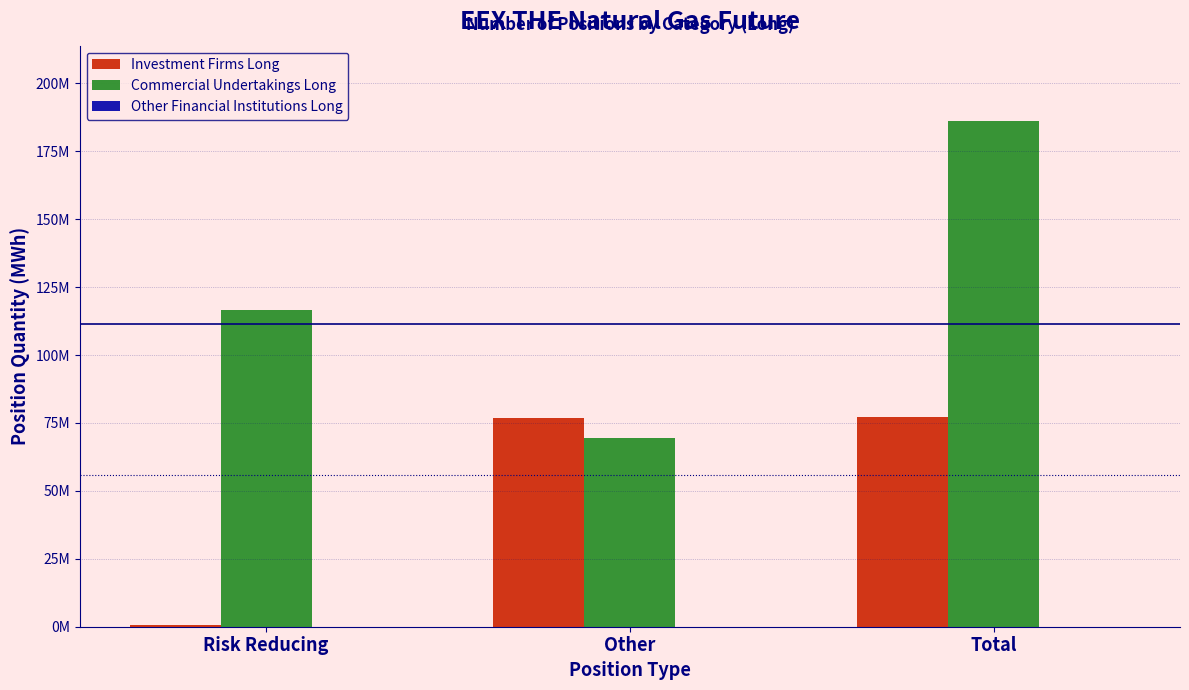

Are the bars grouped side by side (vs. stacked)?

Yes